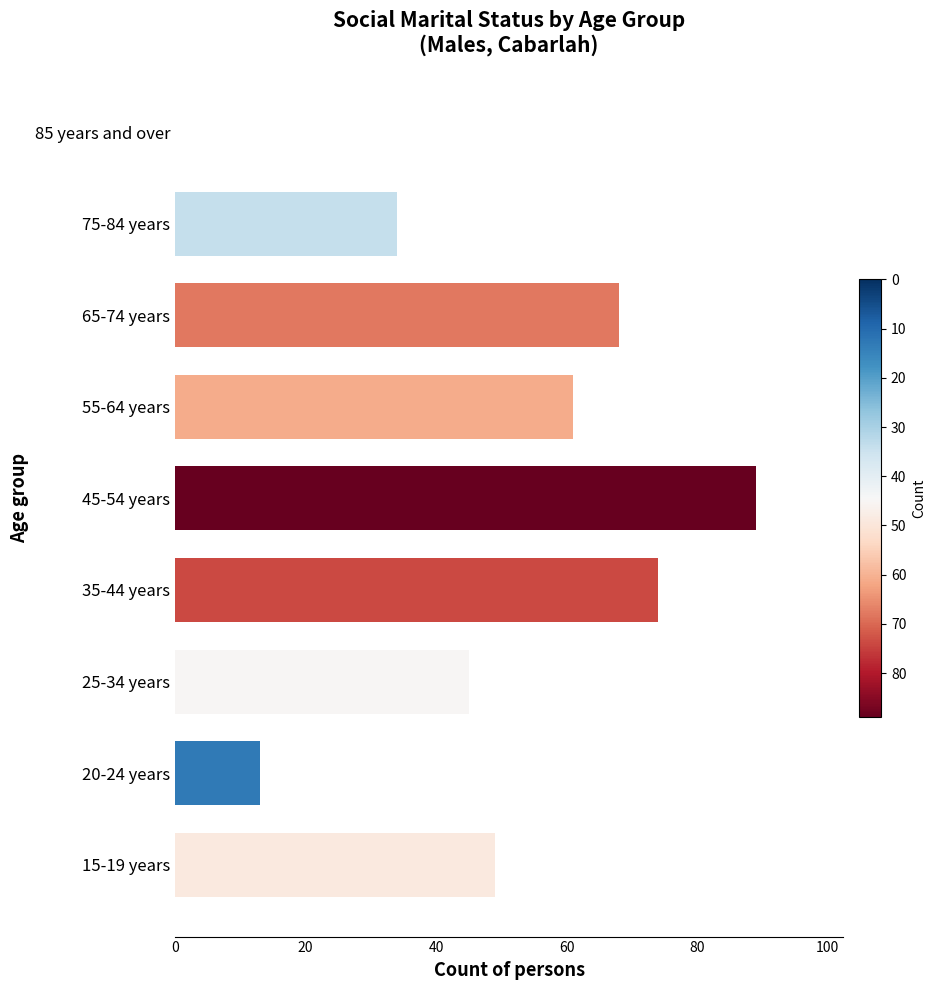

Reading bottom to top, transcribe all the data shown in this chart.

15-19 years=49	20-24 years=13	25-34 years=45	35-44 years=74	45-54 years=89	55-64 years=61	65-74 years=68	75-84 years=34	85 years and over=0